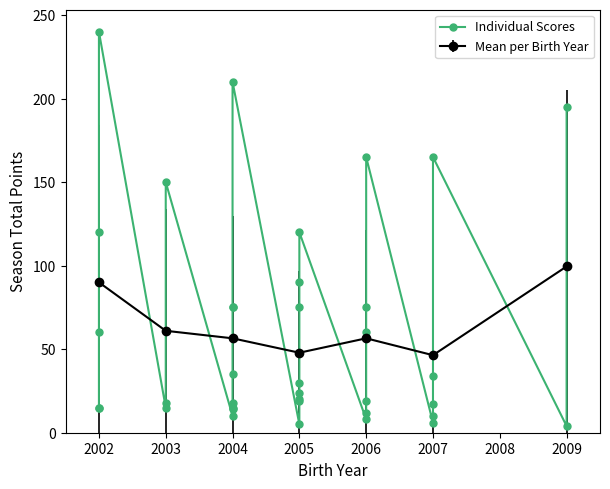

Which category has the highest value in the Mean per Birth Year series?

2009